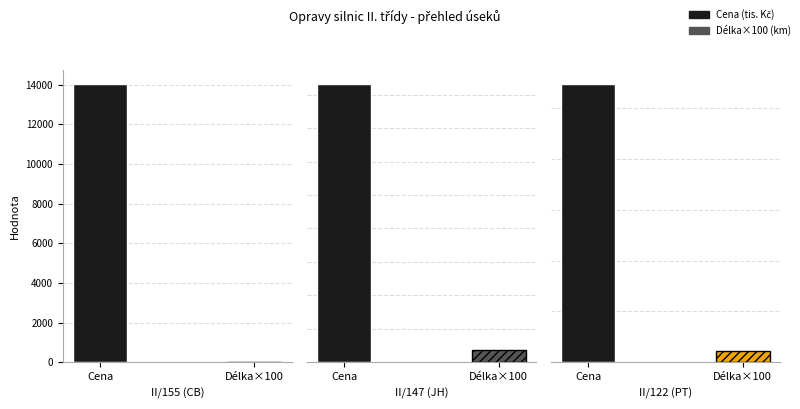

True or false: Cena tis. Kč has a value of 5779.8 at II/147 (JH).

False